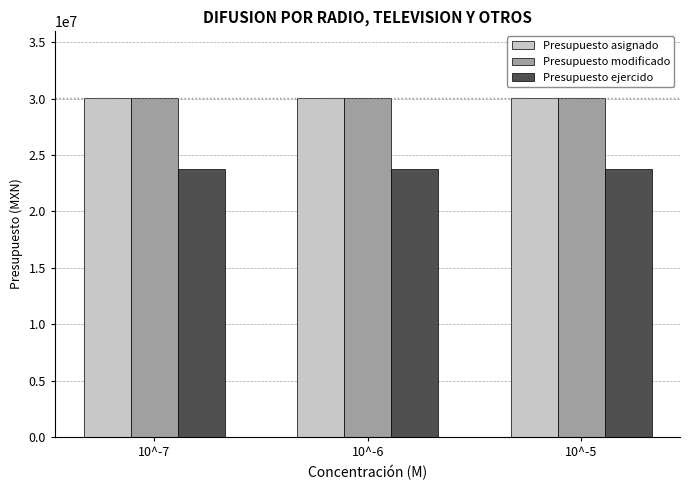

At how many categories does at least one series exceed 24743696?

3